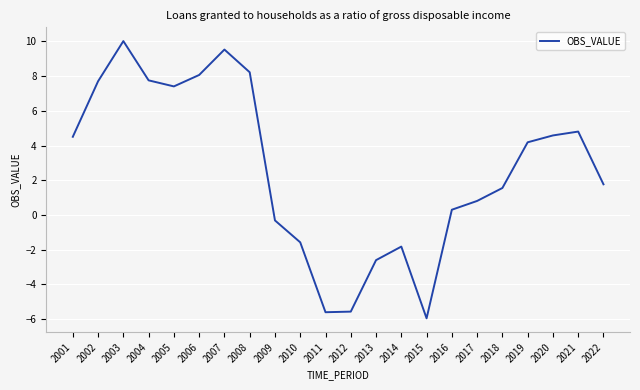

What is the sum of all values?

57.8